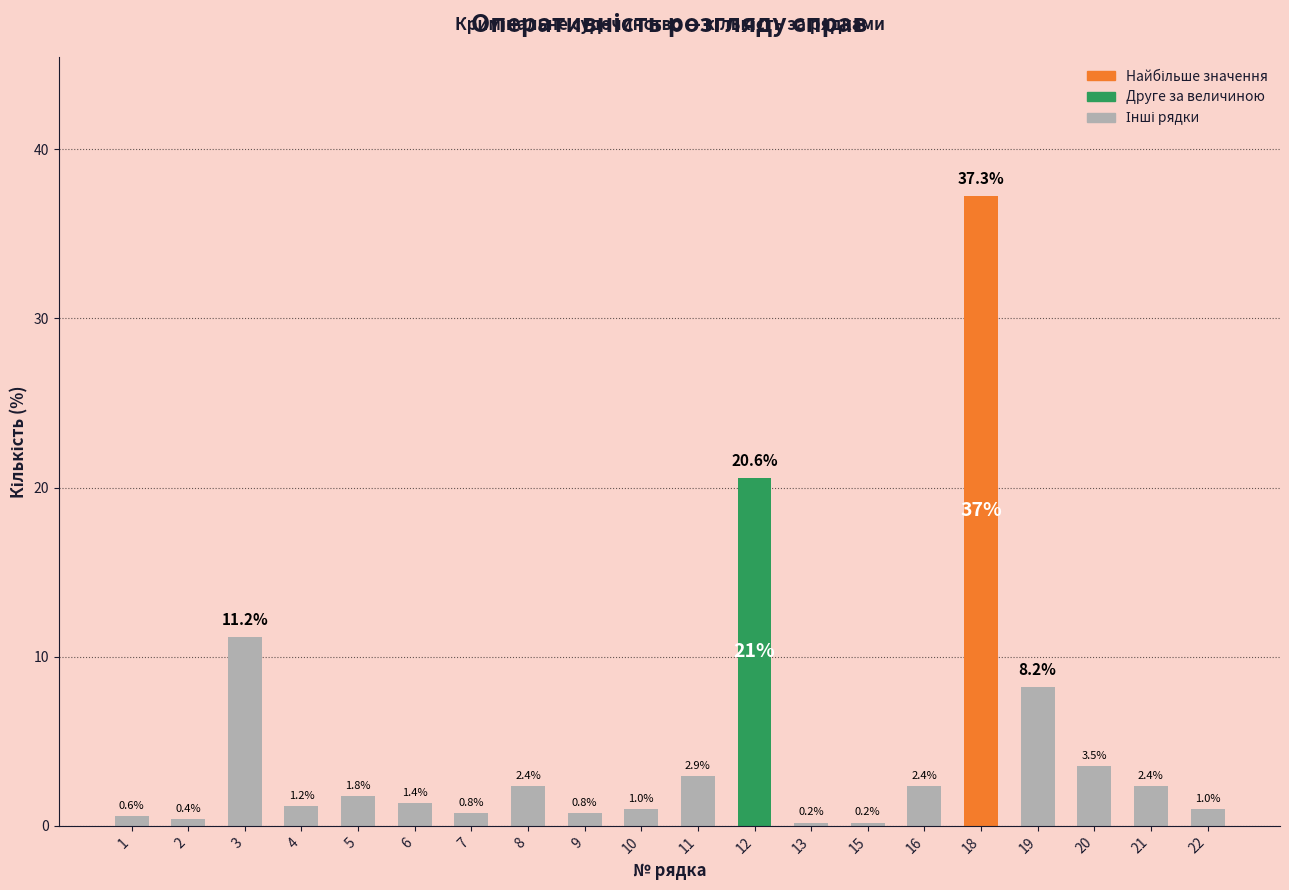

What is the minimum value shown in the chart?

0.2